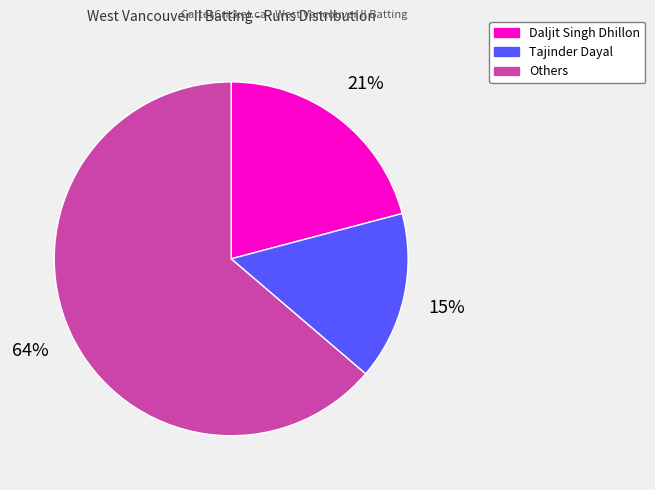

Is it true that Tajinder Dayal is 15% of the pie?

True